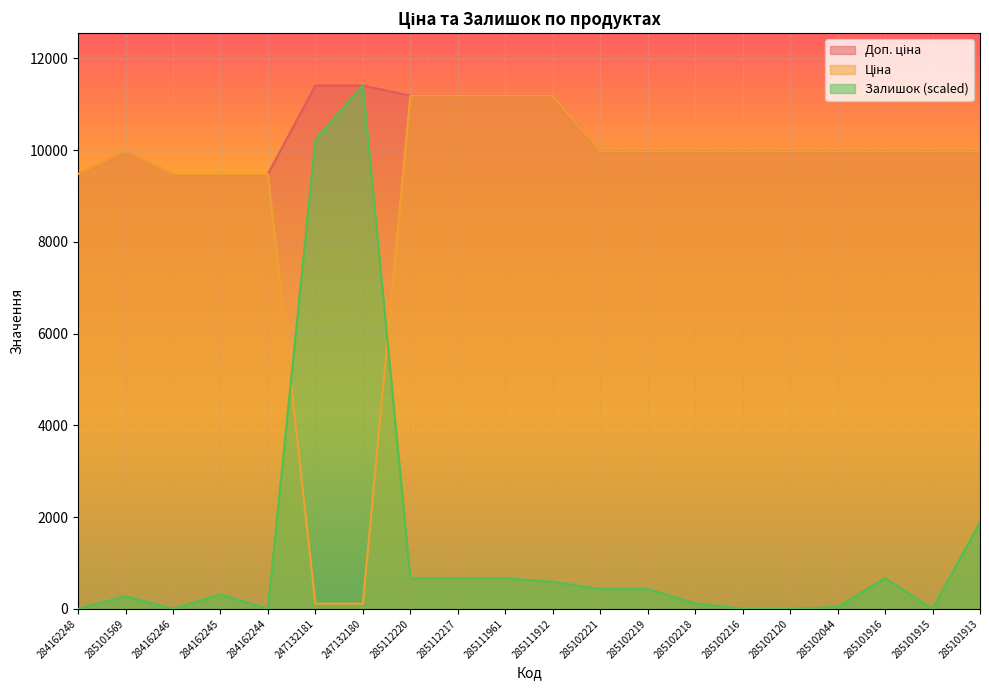

Which series has the widest spread of values?

Залишок (scaled)